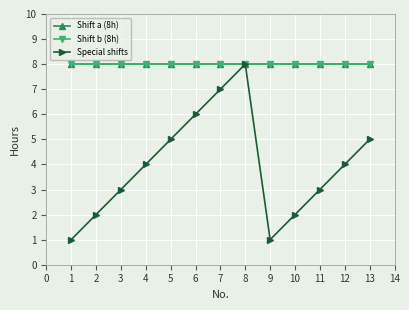

True or false: Special shifts and Shift b (8h) intersect in this chart.

False